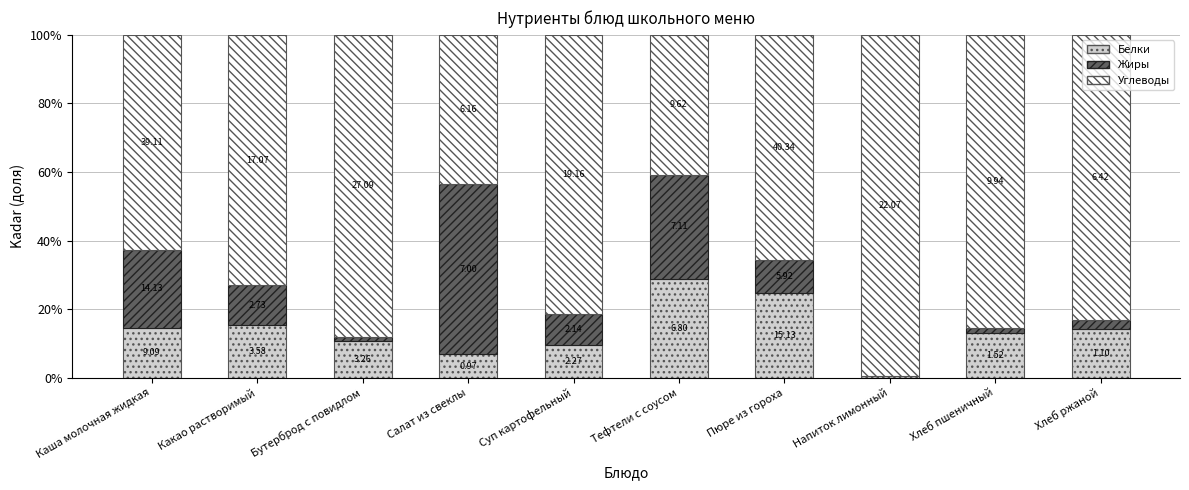

The value of Белки at Хлеб пшеничный is 2.7. True or false?

False